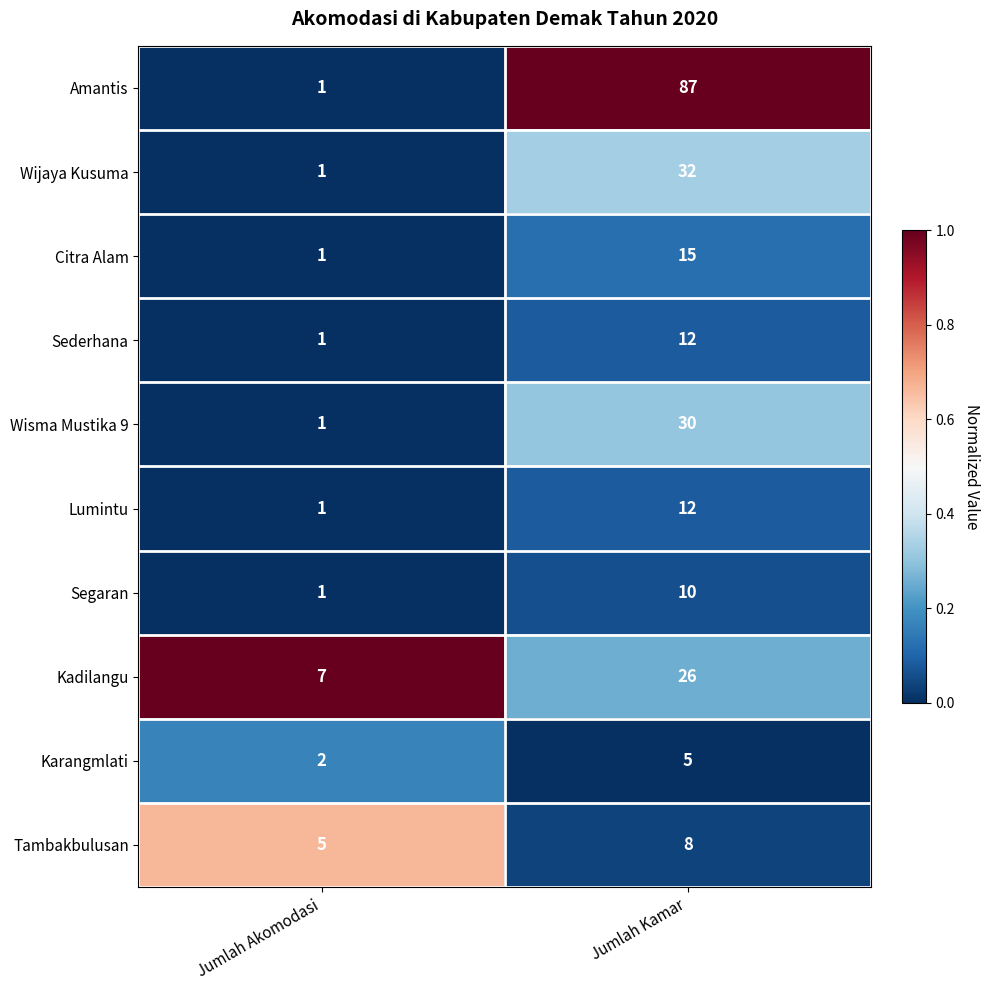

Which series changed the most between Jumlah Akomodasi and Jumlah Kamar?

Amantis